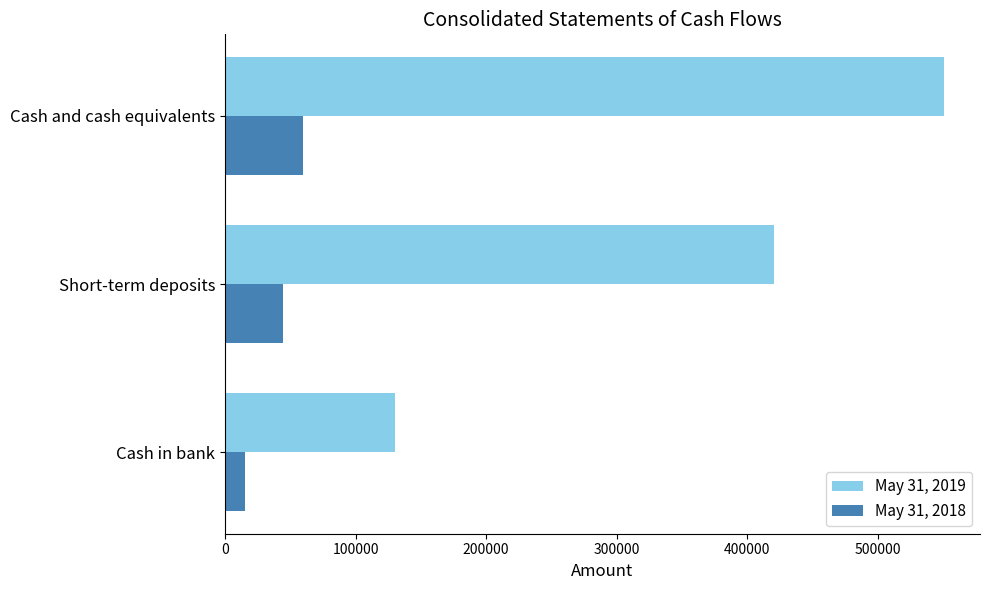

At which label is May 31, 2018 closest to 37405?

Short-term deposits